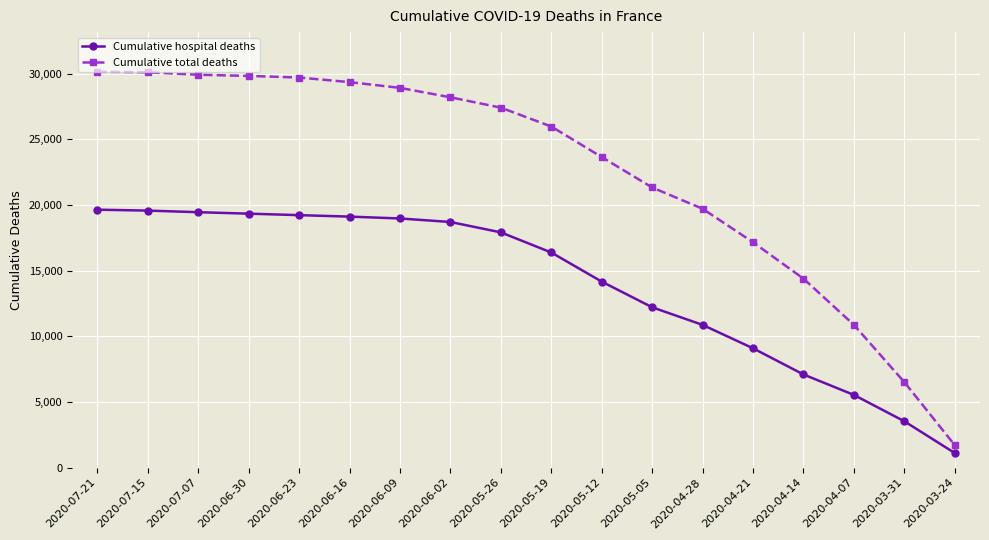

Does the chart have visible grid lines?

Yes